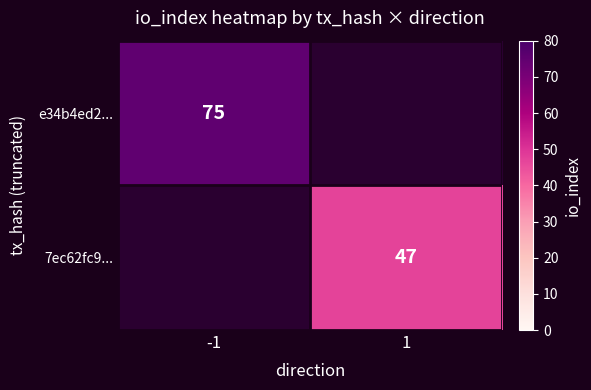

The 7ec62fc9... series shows 14 at 1. True or false?

False